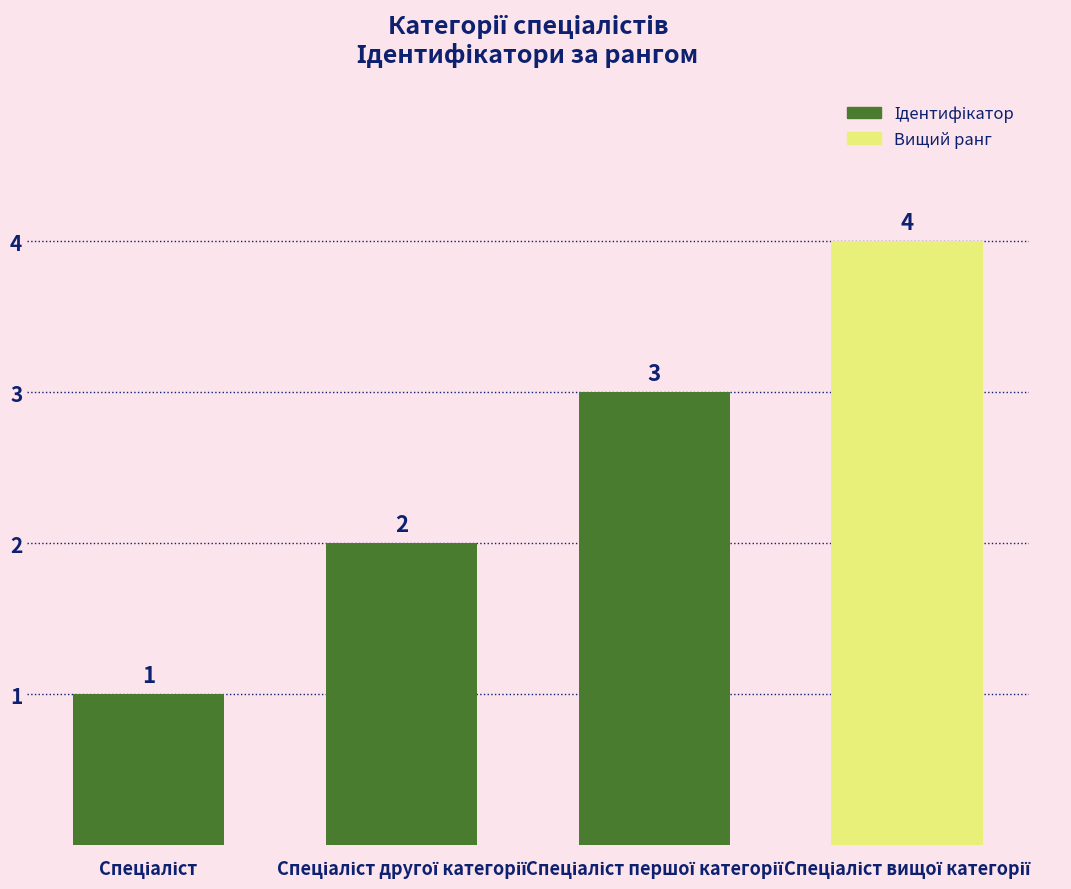

How many values are between 2 and 4?

3